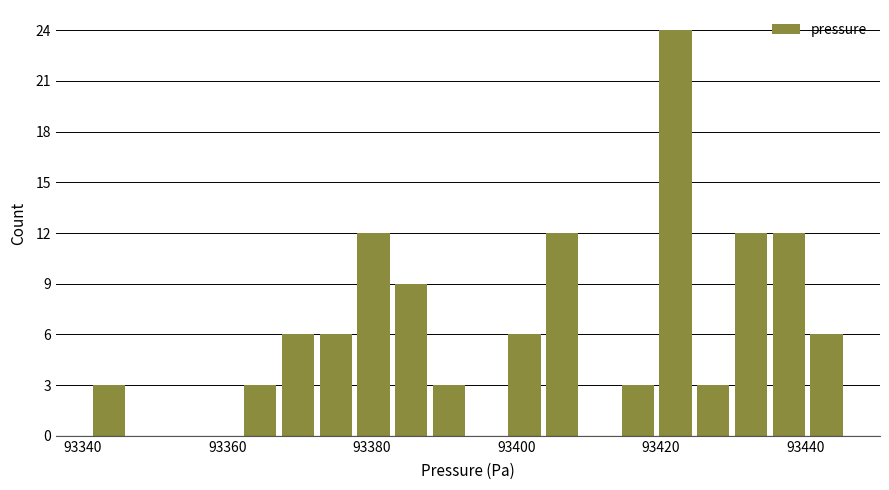

Read against the x-axis, roughly where is the centre of the tallest bar?

93422